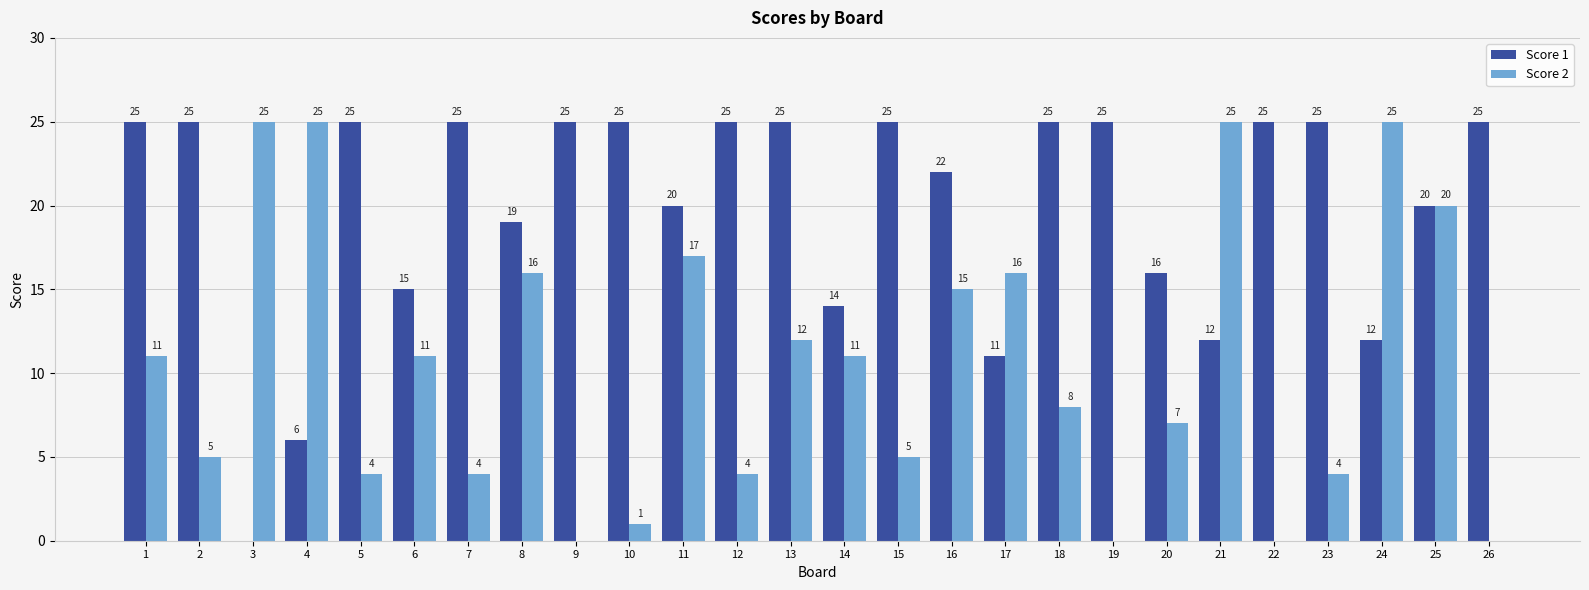

How many groups of bars are there?

26